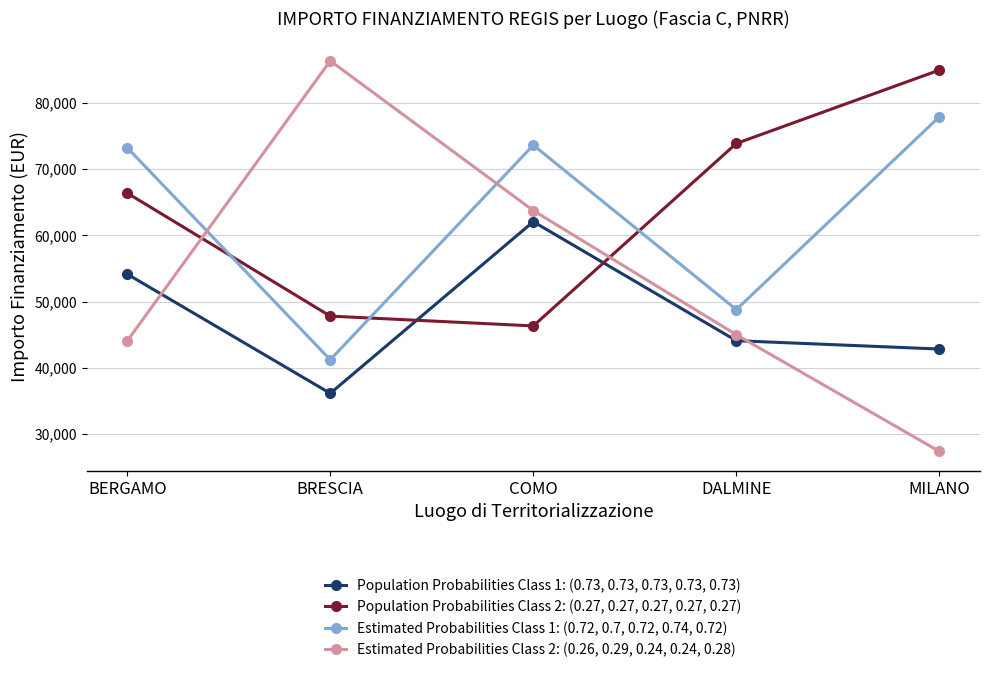

After their last crossing, which series has the higher values: Population Probabilities Class 1: (0.73, 0.73, 0.73, 0.73, 0.73) or Population Probabilities Class 2: (0.27, 0.27, 0.27, 0.27, 0.27)?

Population Probabilities Class 2: (0.27, 0.27, 0.27, 0.27, 0.27)